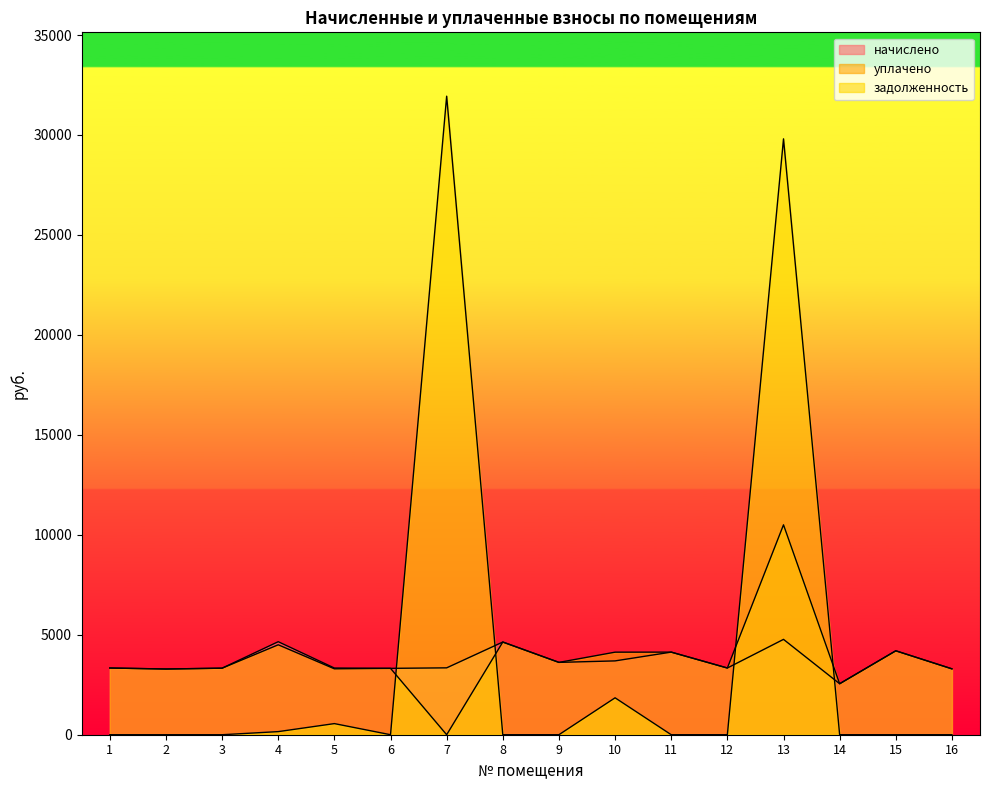

What is the sum of the уплачено values at 5 and 16?

6592.0